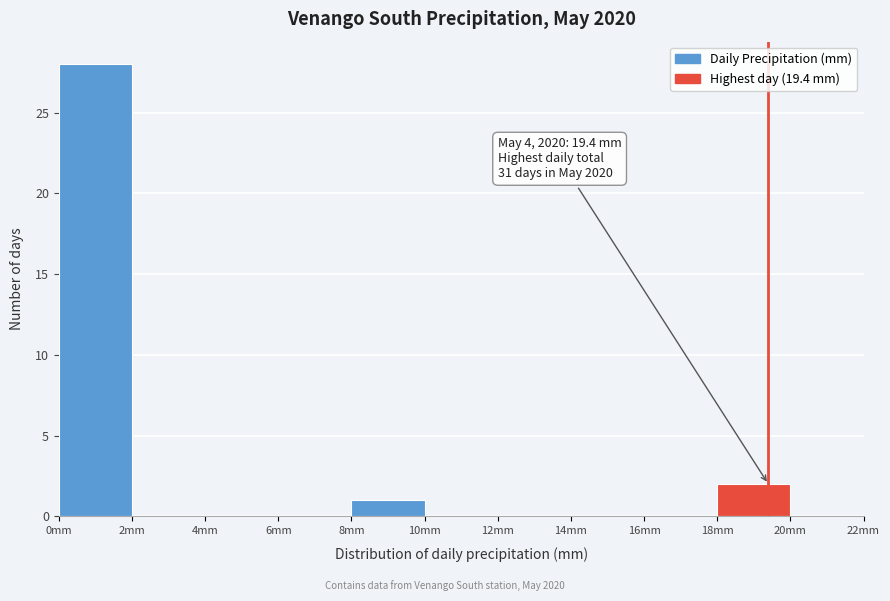

Over which range of the x-axis is the bar tallest?

0 to 2